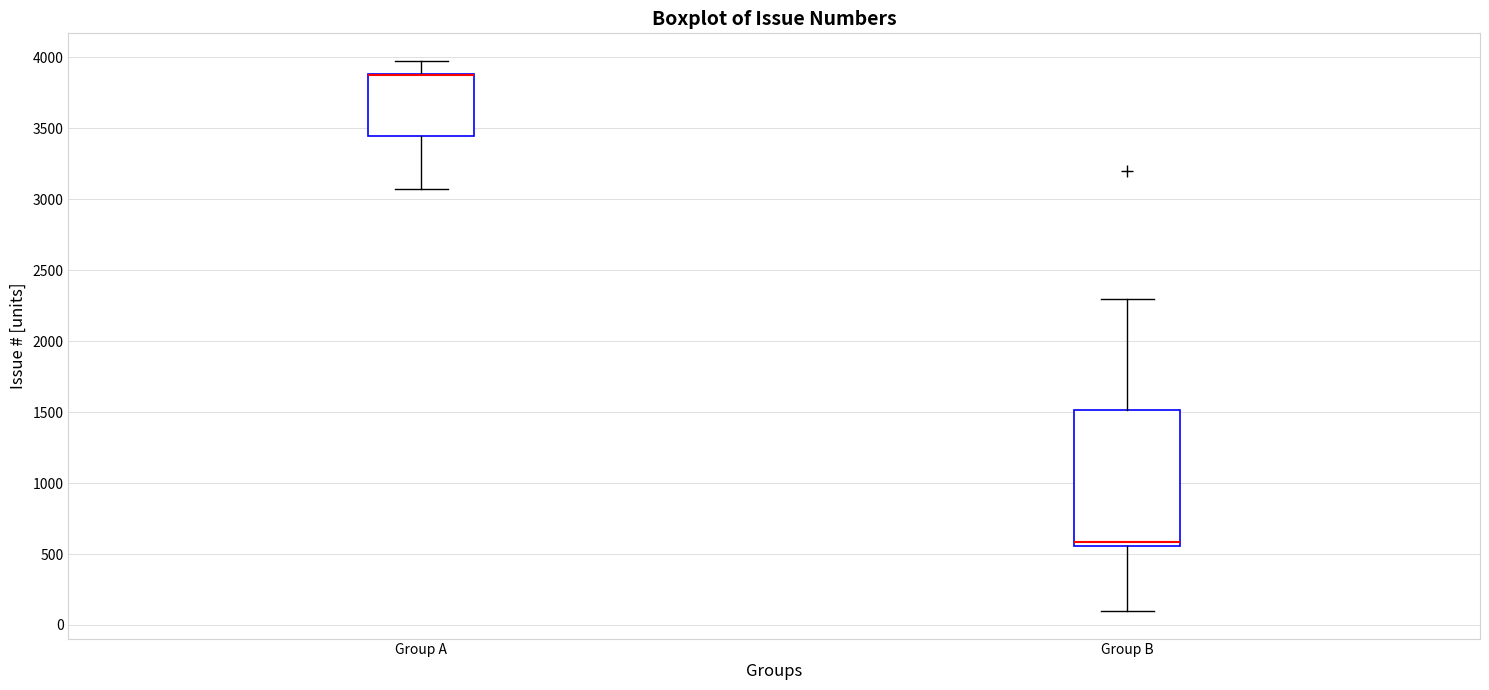

Where is the upper edge of the box for Group A on the y-axis? The values are not printed on the chart, so give them approximately, as read against the axis.

3900